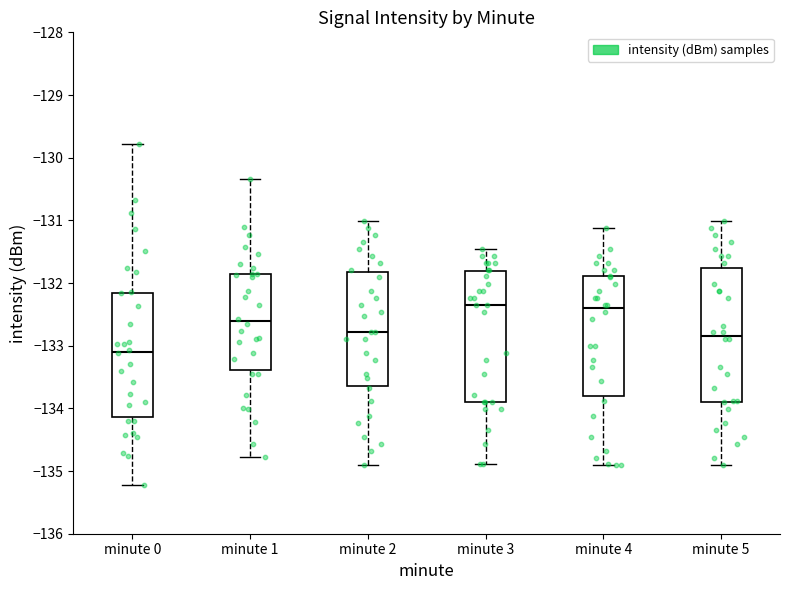

Reading left to right, read every box against the y-axis: the position of its median line, the range the box covers, and the ends of its whiskers. The values are not printed on the chart, so give them approximately, as read against the axis.

minute 0: median -133.1, box -134.1 to -132.2, whiskers -135.2 to -129.8
minute 1: median -132.6, box -133.4 to -131.8, whiskers -134.8 to -130.3
minute 2: median -132.8, box -133.6 to -131.8, whiskers -134.9 to -131.0
minute 3: median -132.3, box -133.9 to -131.8, whiskers -134.9 to -131.5
minute 4: median -132.4, box -133.8 to -131.9, whiskers -134.9 to -131.1
minute 5: median -132.8, box -133.9 to -131.8, whiskers -134.9 to -131.0